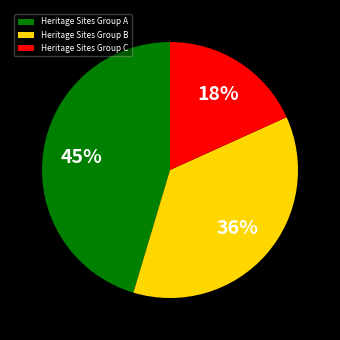

Combined, do Heritage Sites Group B and Heritage Sites Group A account for over 50%?

Yes